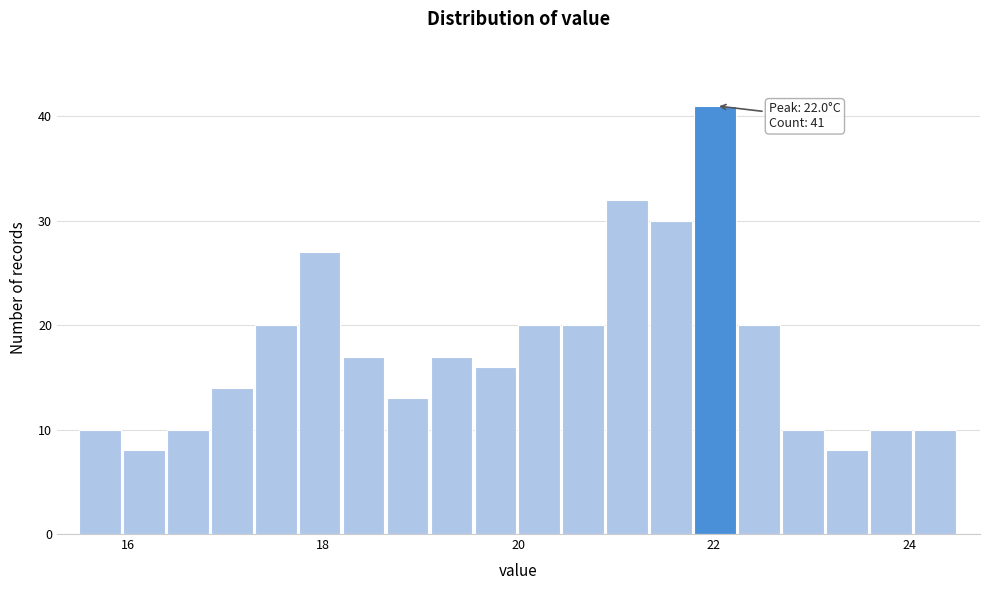

Around what value on the x-axis is the tallest bar? Give the approximate position of its centre, as read against the axis.

22.0